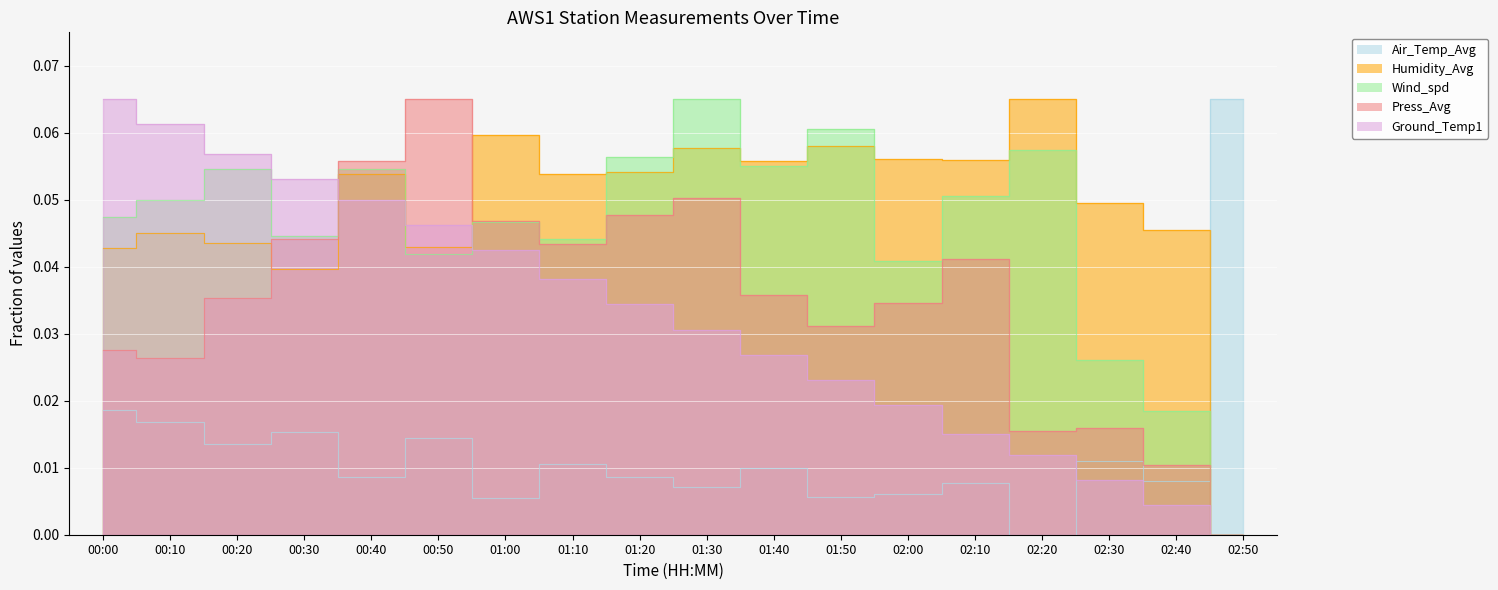

In Wind_spd, how many points are lower than both neighbors (excluding endpoints)?

5